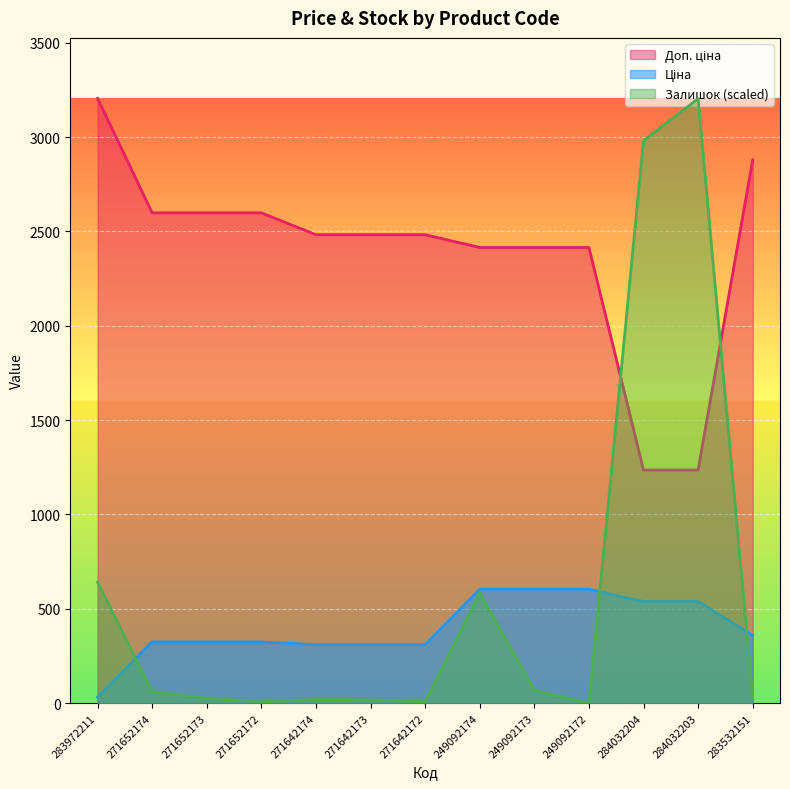

What is the highest value of the Залишок (scaled) series?

3203.2